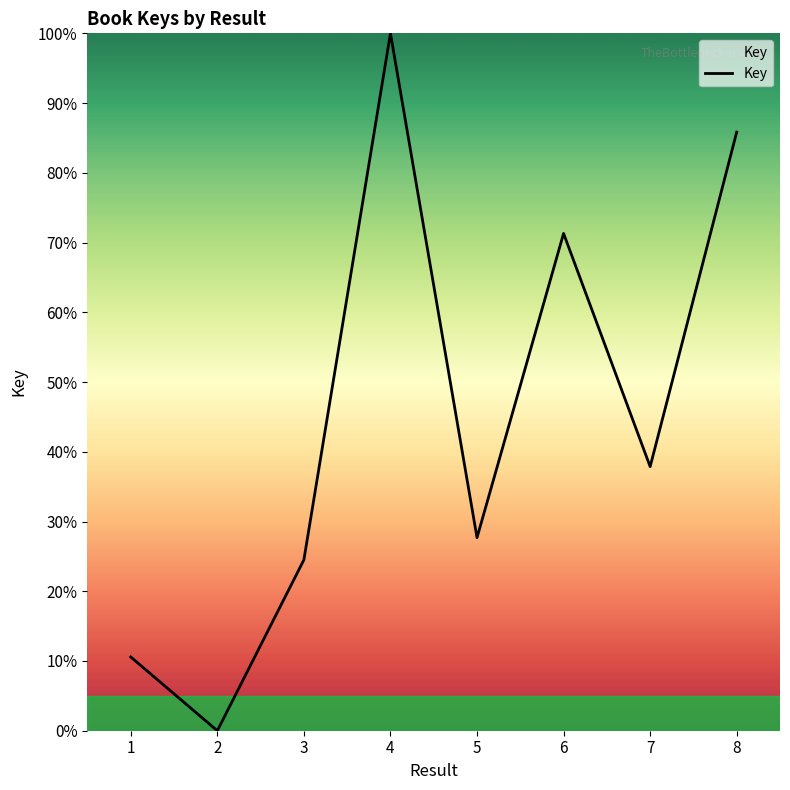

Where is the first local maximum?

4